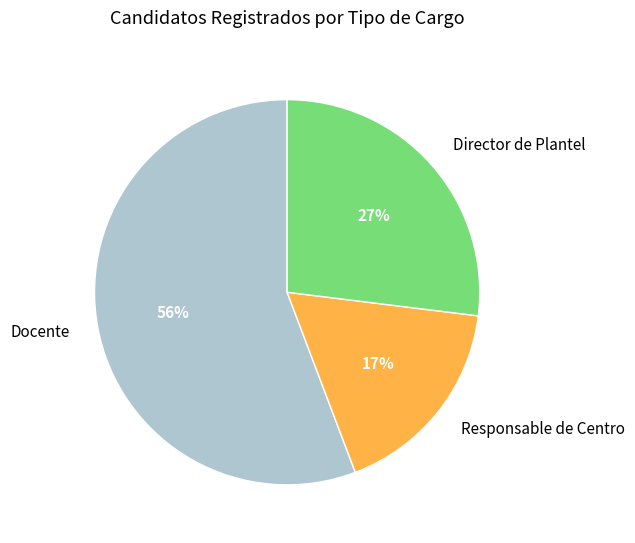

Rank the categories by value from highest to lowest.

Docente, Director de Plantel, Responsable de Centro